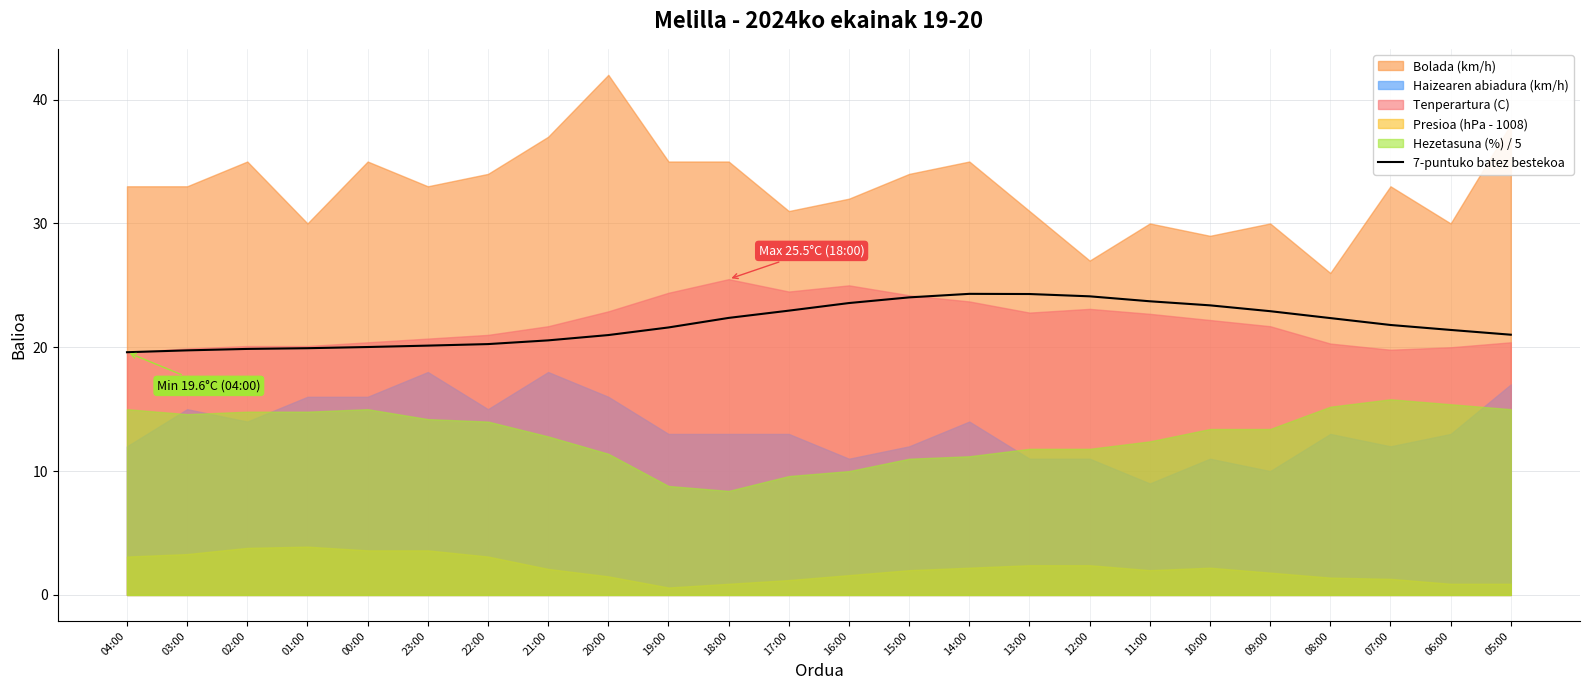

What is the lowest value of the 7-puntuko batez bestekoa series?

19.6